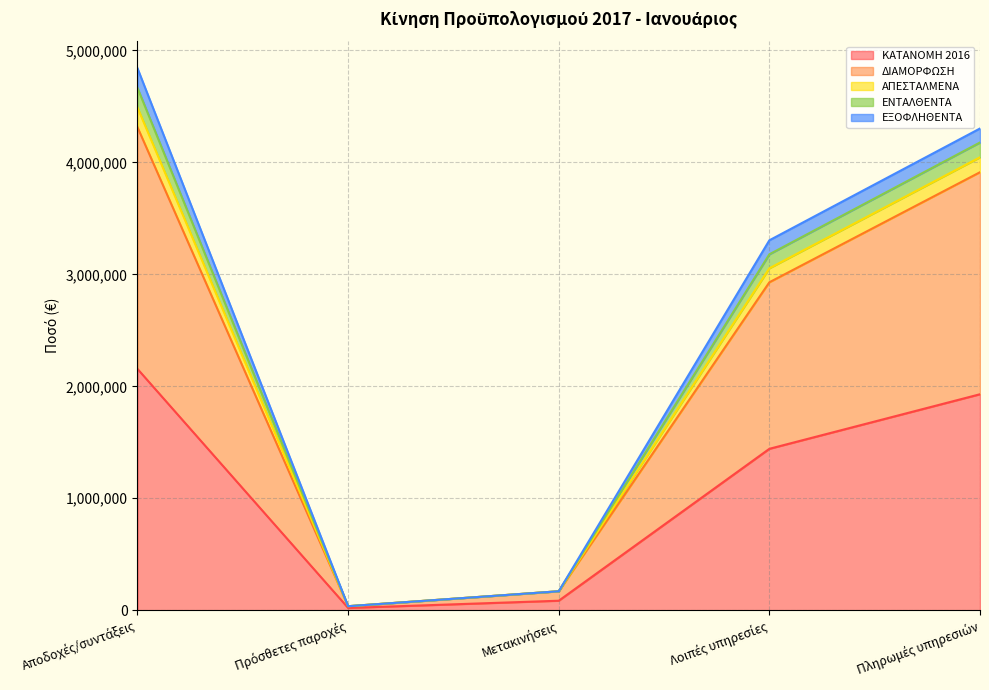

Between Πρόσθετες παροχές and Λοιπές υπηρεσίες, which is larger?

Λοιπές υπηρεσίες